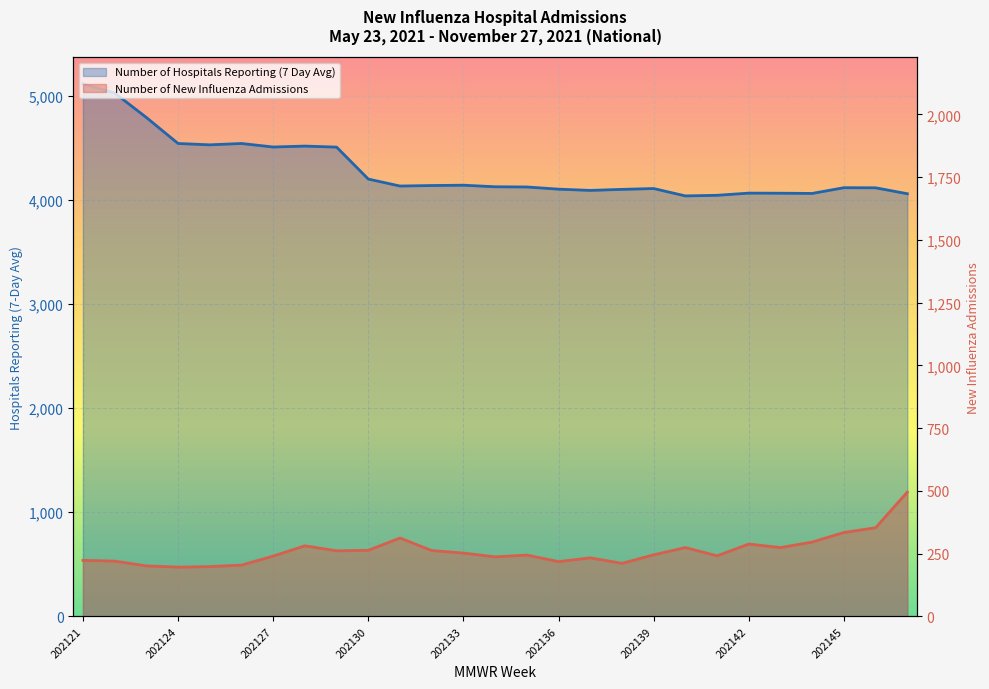

True or false: Number of Hospitals Reporting (7 Day Avg) and Number of New Influenza Admissions intersect in this chart.

False